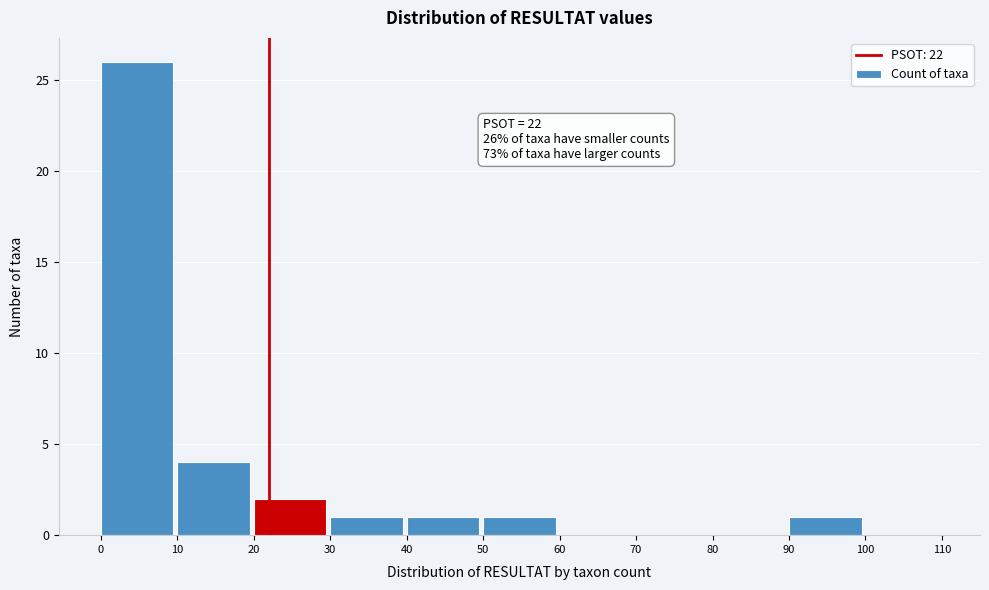

Over which range of the x-axis is the bar tallest?

0 to 10